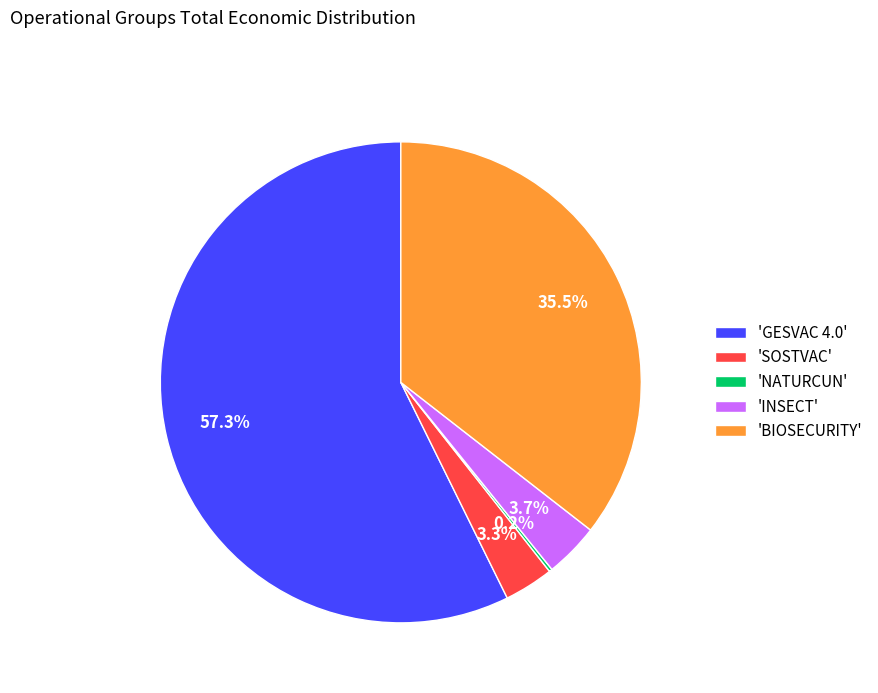

Is the sum of 'INSECT' and 'SOSTVAC' greater than half?

No